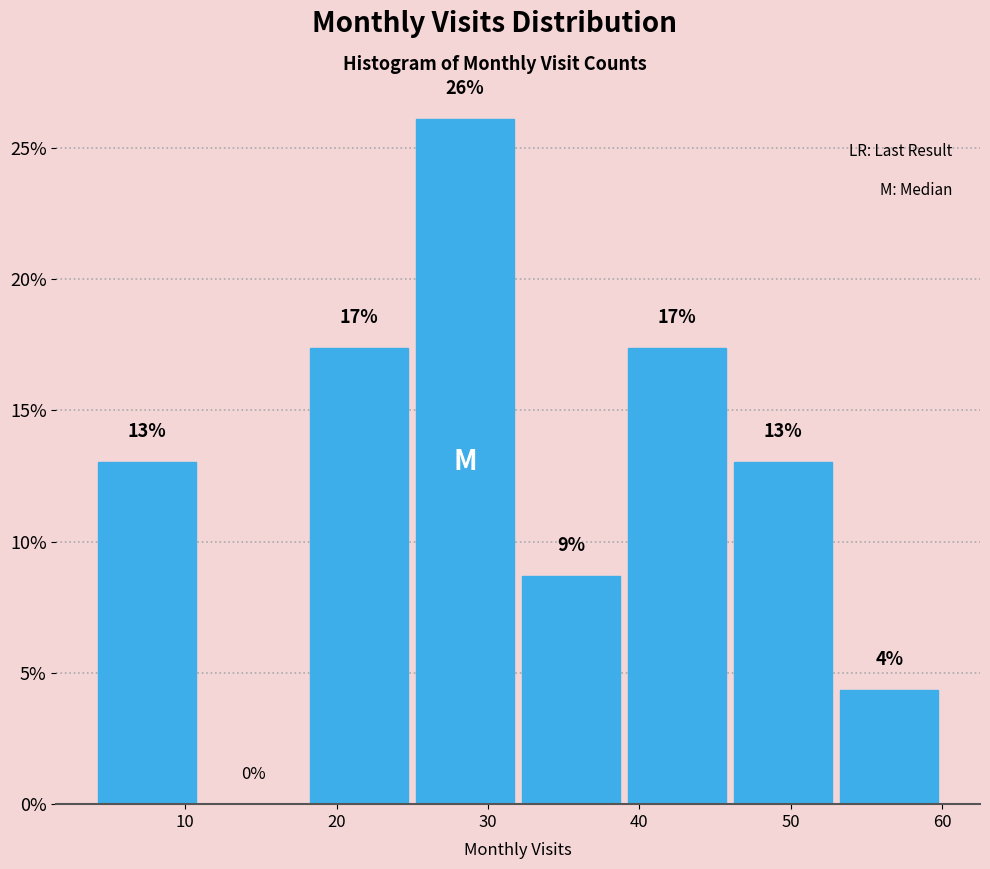

Over which range of the x-axis is the bar tallest?

25 to 32